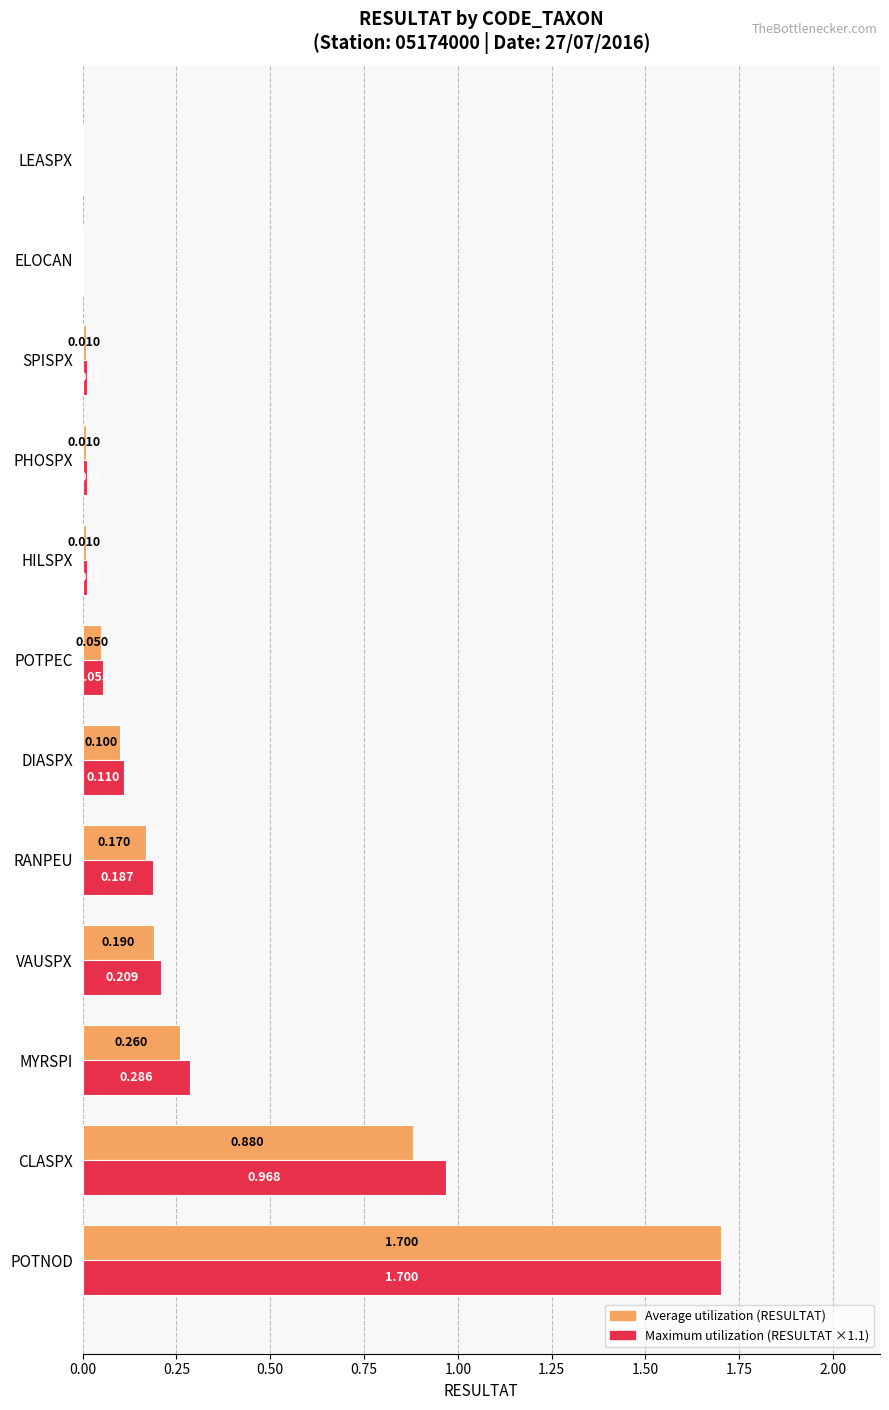

At which category is the sum across all series the highest?

POTNOD